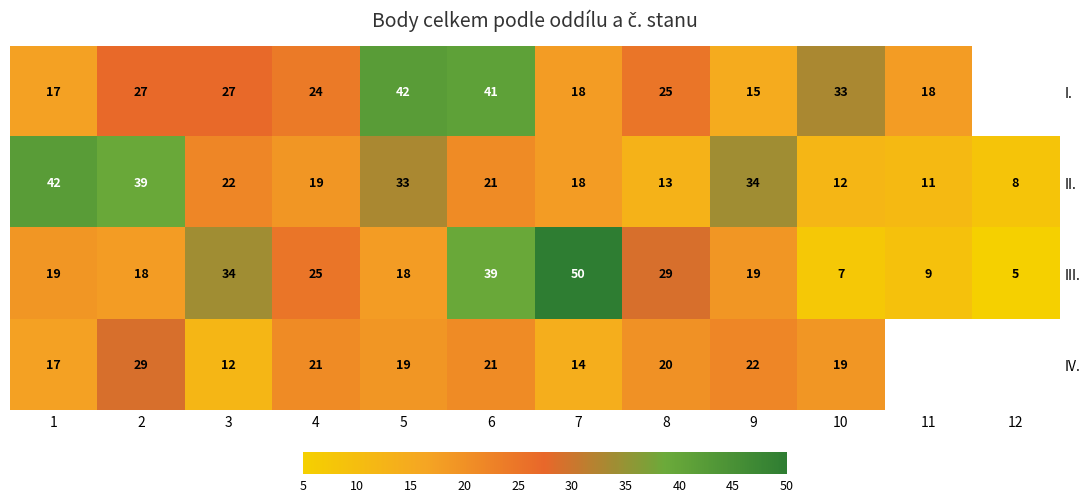

Is the value of II. at 1 greater than the value of I. at 1?

Yes